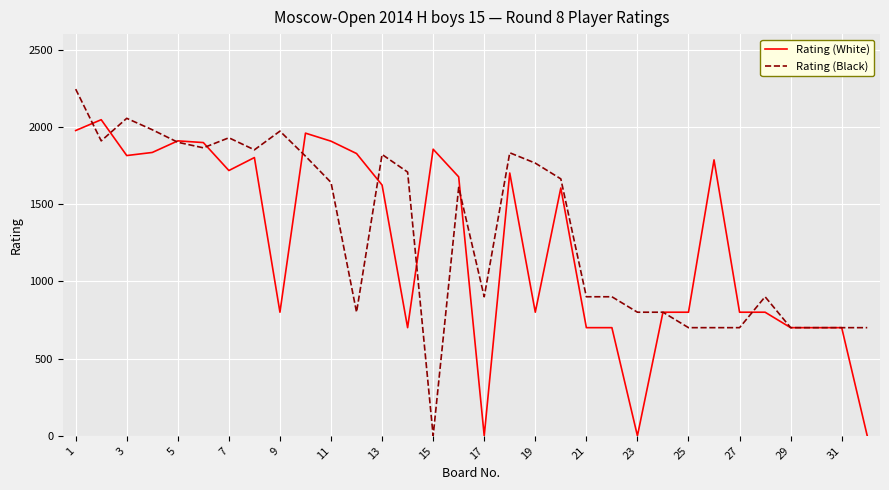

List the series in order of their peak value, highest first.

Rating (Black), Rating (White)